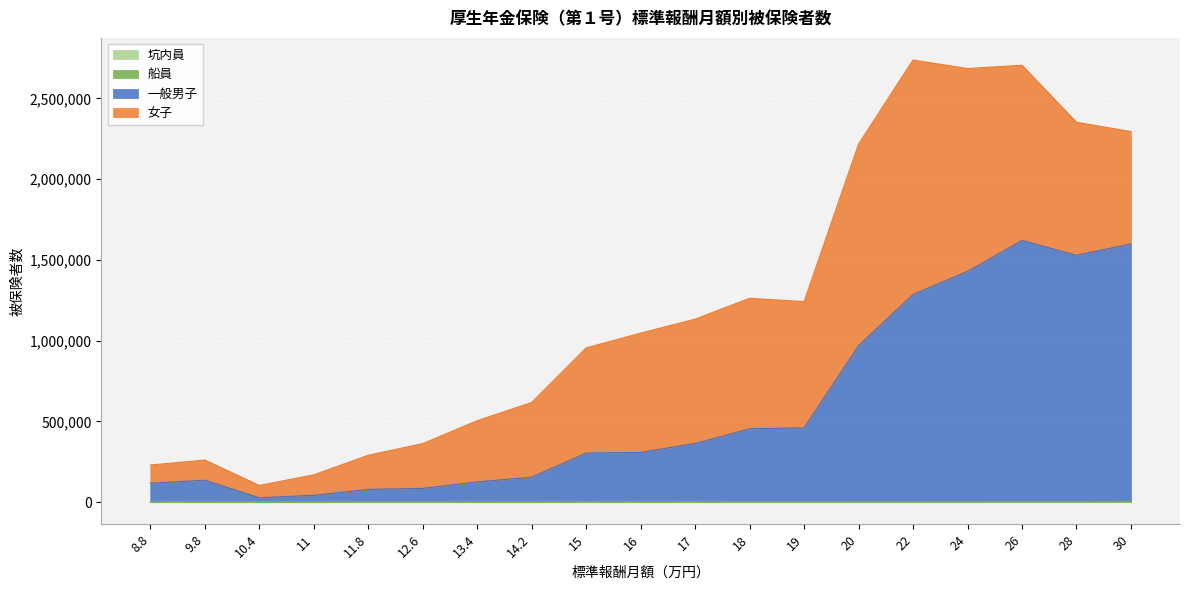

The value of 船員 at 8.8 is 365. True or false?

True